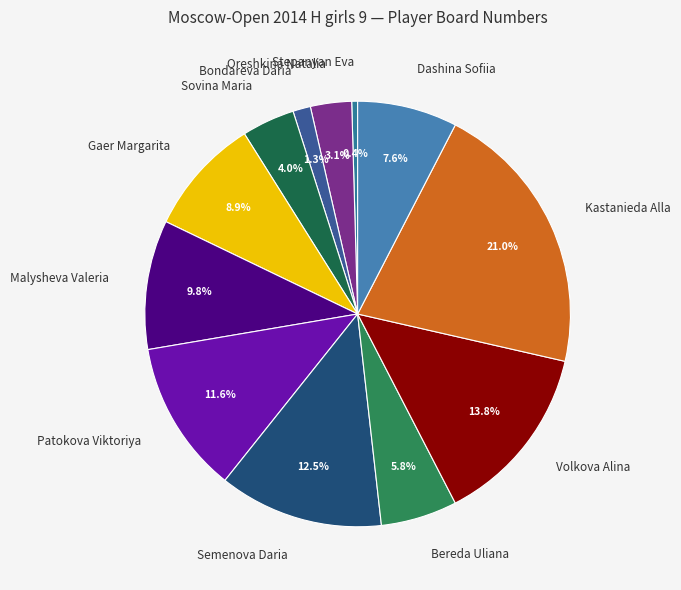

What is the total percentage of Dashina Sofiia and Gaer Margarita?

16.5%